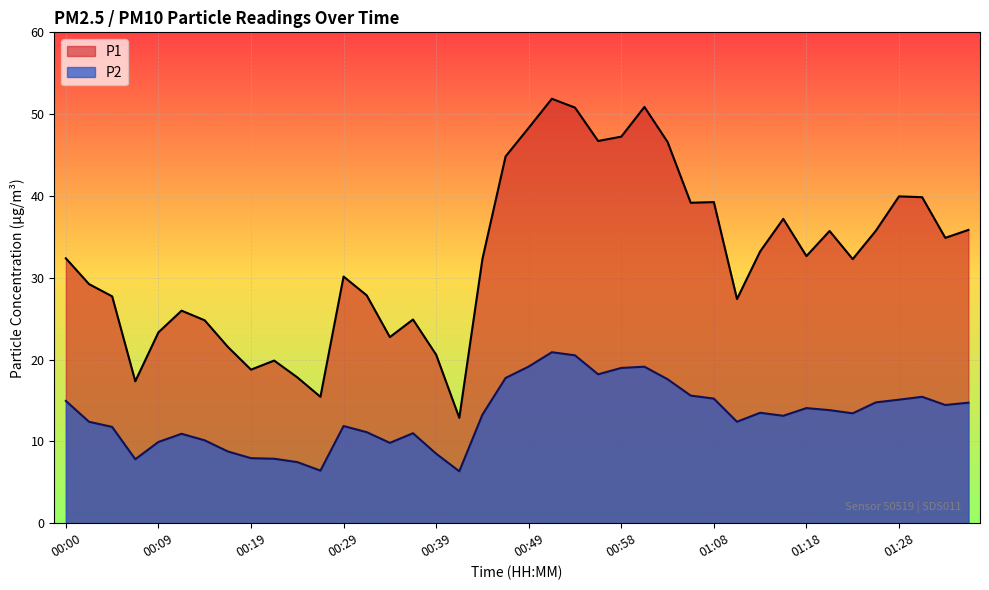

What is the total value across all series at 00:19?

26.7